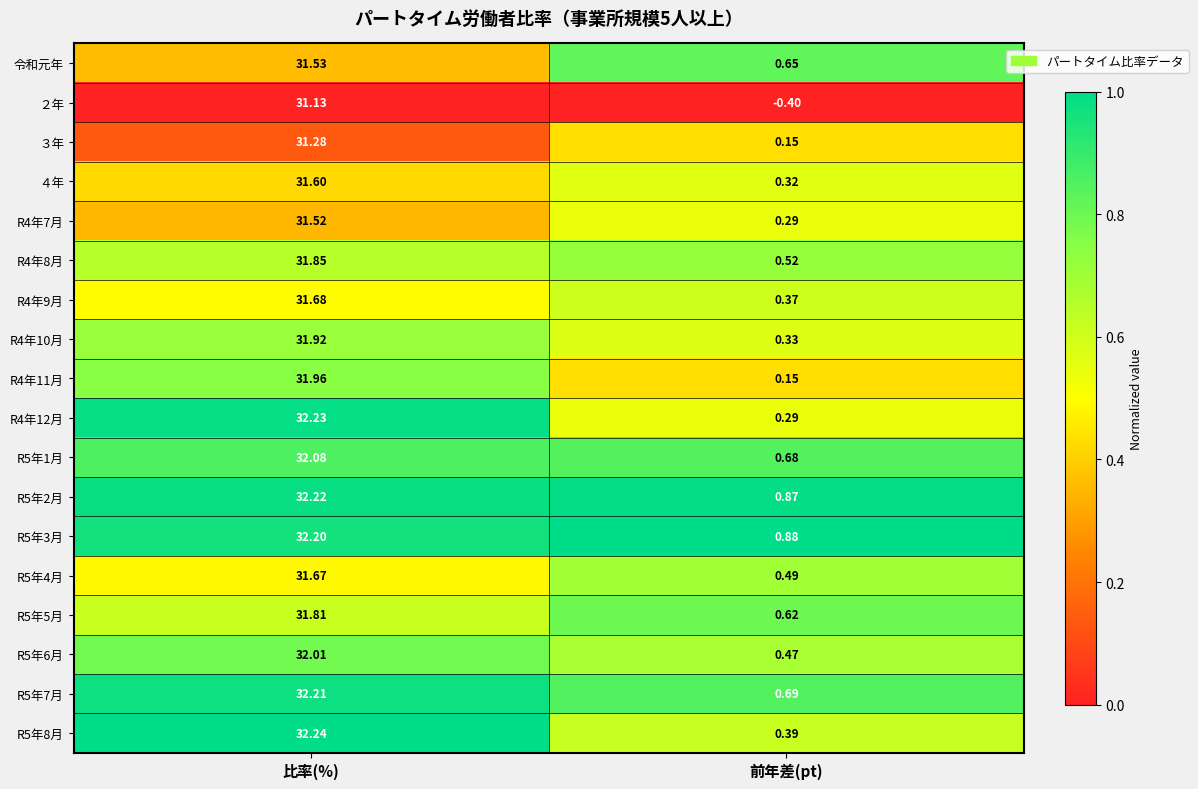

What is the total value across all series at 前年差(pt)?

7.8